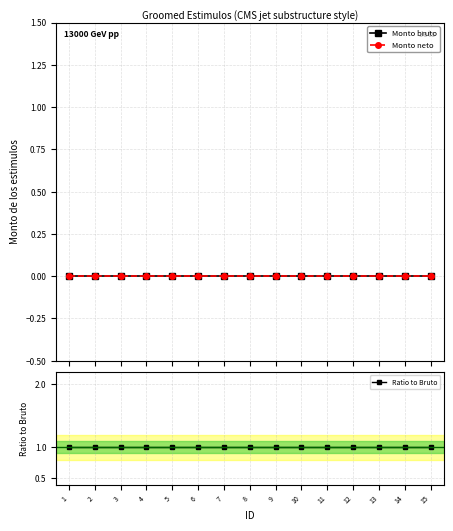

Reading right to left, transcribe all the data shown in this chart.

Monto bruto: 0	0	0	0	0	0	0	0	0	0	0	0	0	0	0
Monto neto: 0	0	0	0	0	0	0	0	0	0	0	0	0	0	0
Ratio to Bruto: 1	1	1	1	1	1	1	1	1	1	1	1	1	1	1